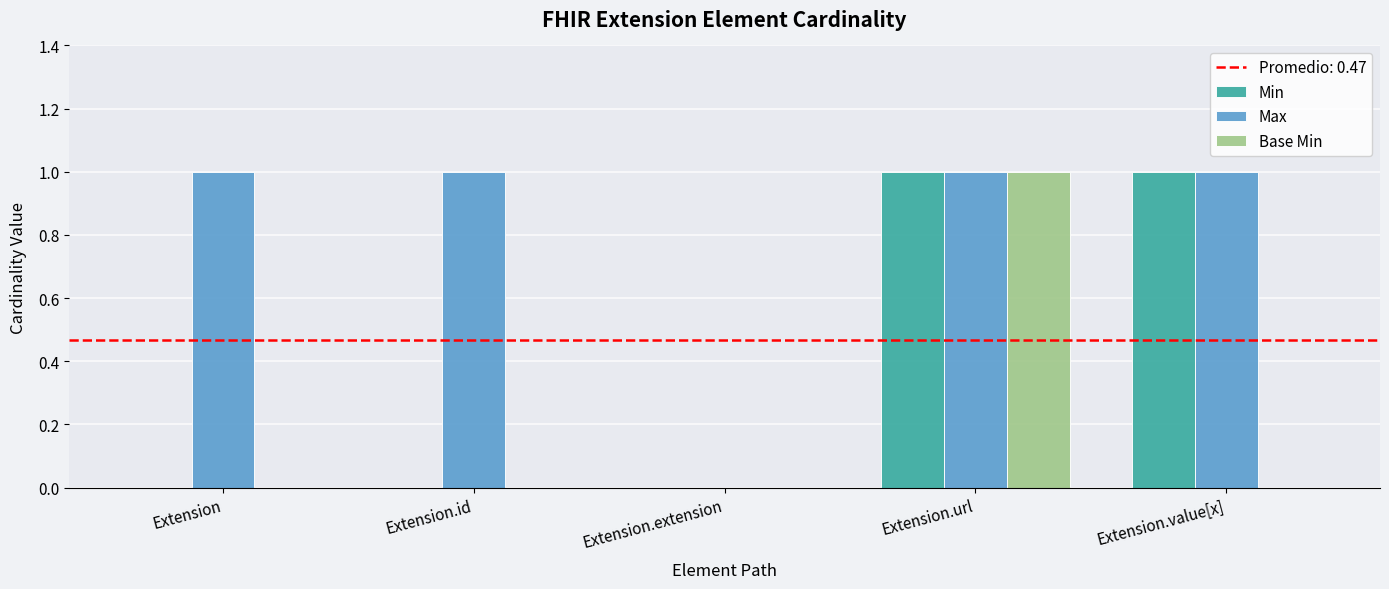

Is it true that Base Min equals 0 at Extension?

True